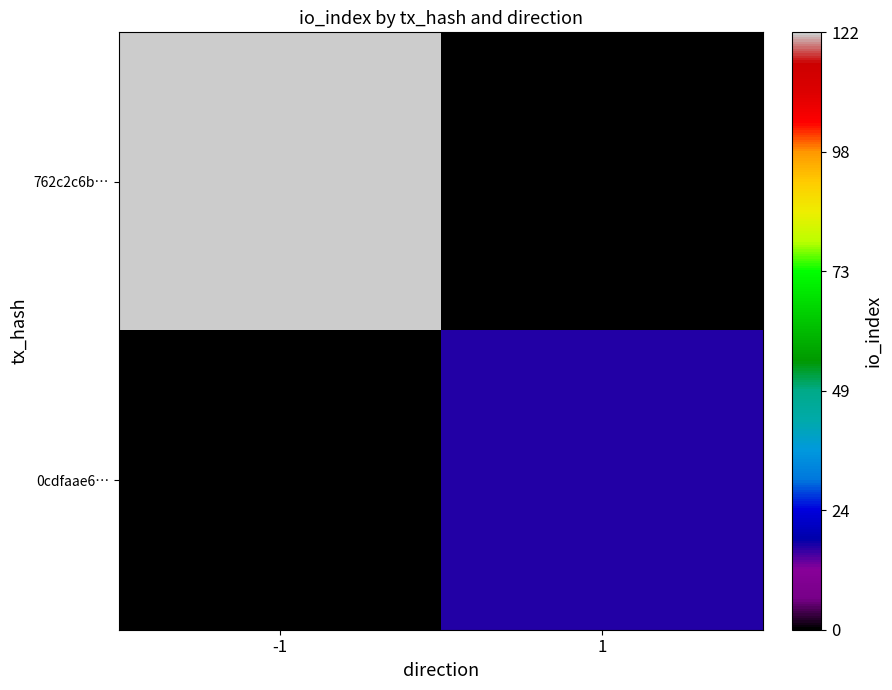

Which series has the largest total across all categories?

762c2c6b…